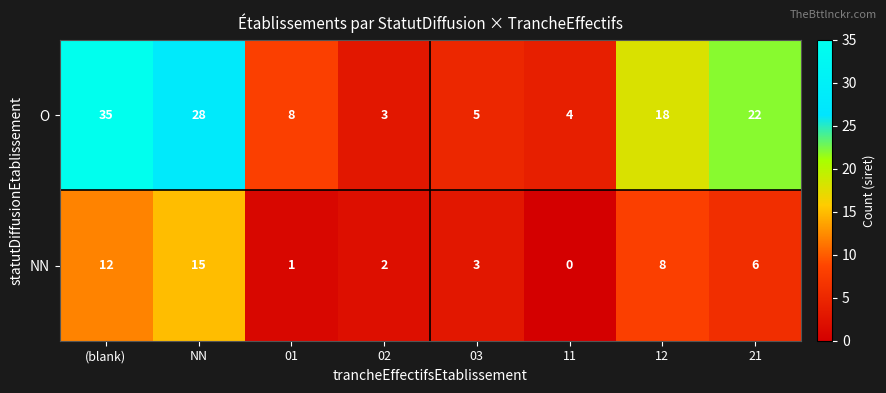

Reading left to right, what are all the values shown in this chart?

O: 35	28	8	3	5	4	18	22
NN: 12	15	1	2	3	0	8	6